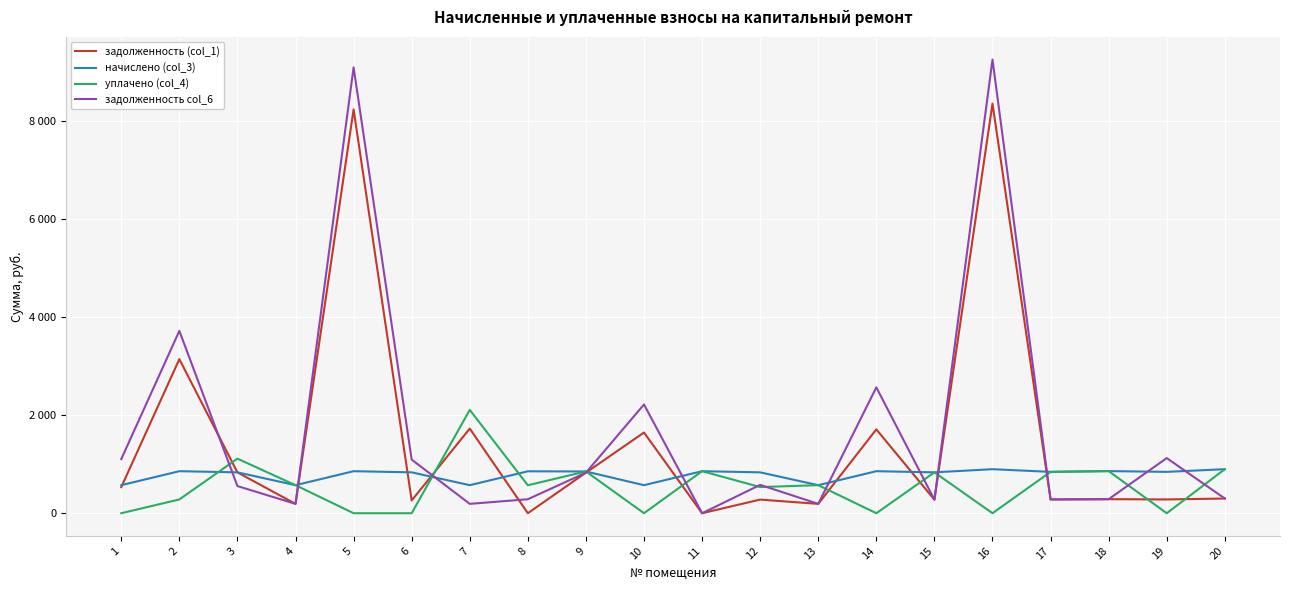

Which series changed the most between 10 and 19?

задолженность (col_1)